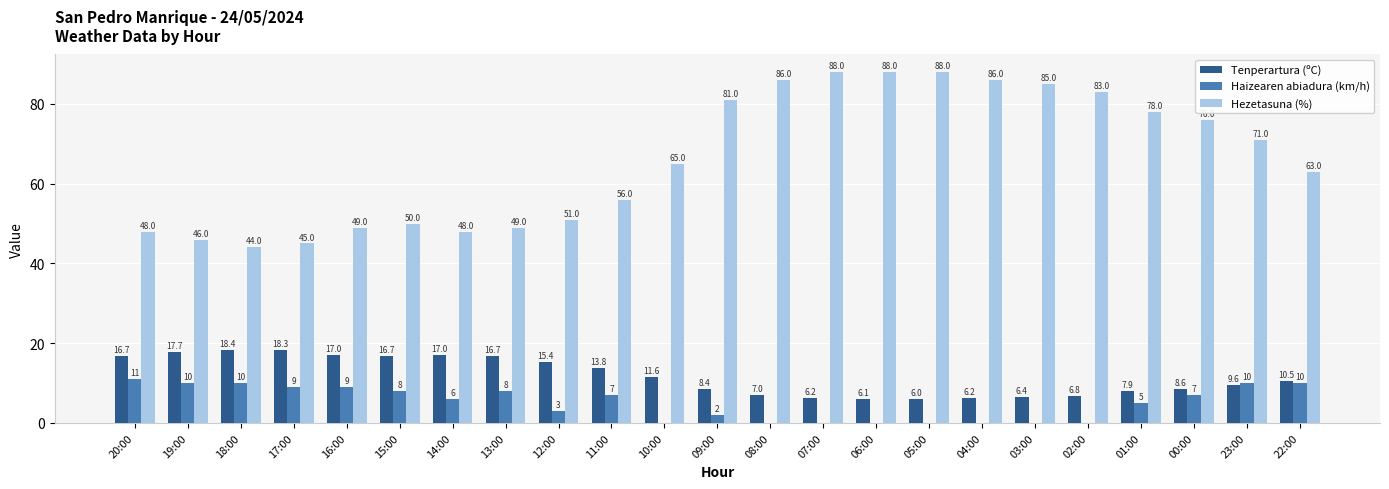

At which category is the sum across all series the highest?

07:00